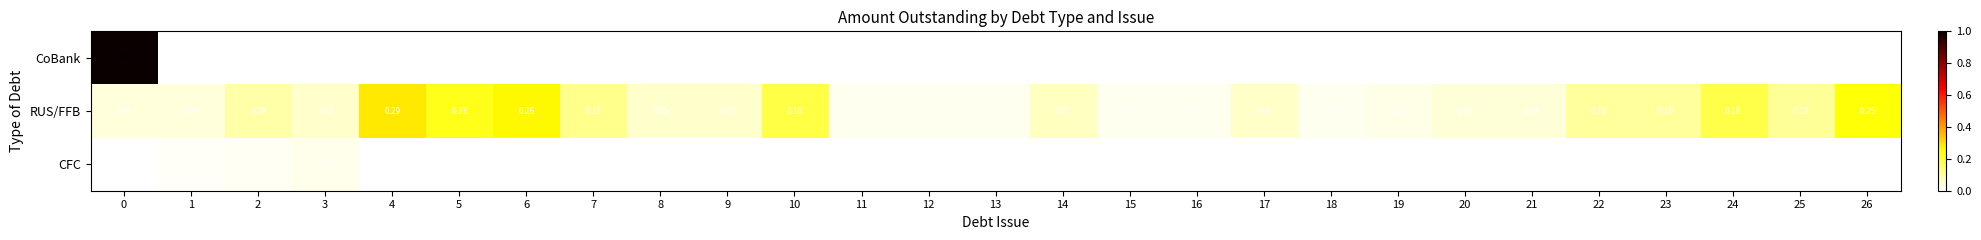

What is the sum of all RUS/FFB values?

2.5